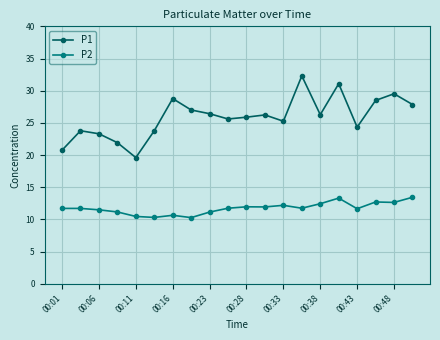

True or false: P2 and P1 intersect in this chart.

False